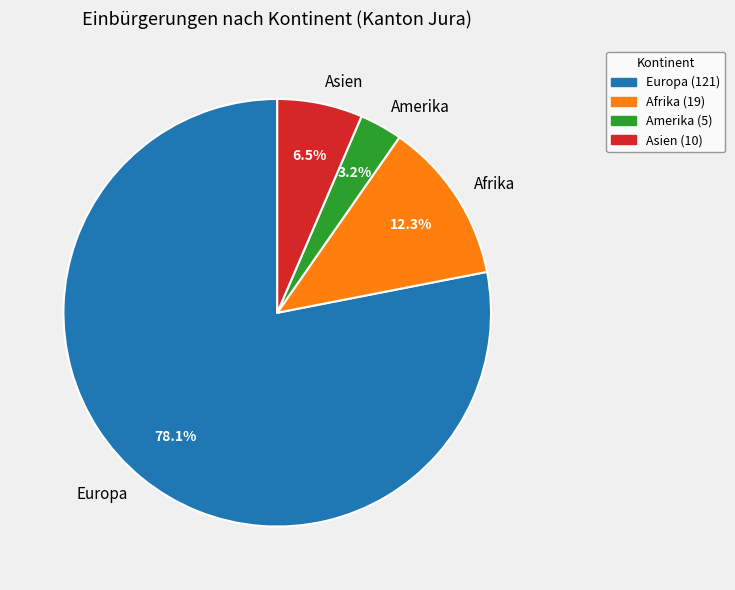

Which category has the biggest portion of the pie?

Europa